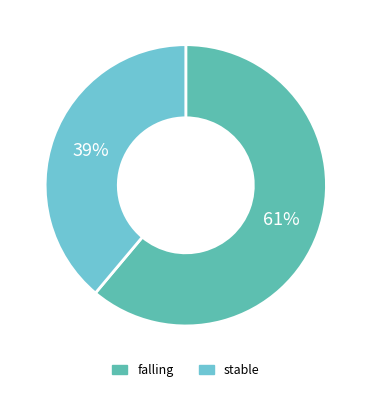

The falling slice represents 61% of the pie. True or false?

True